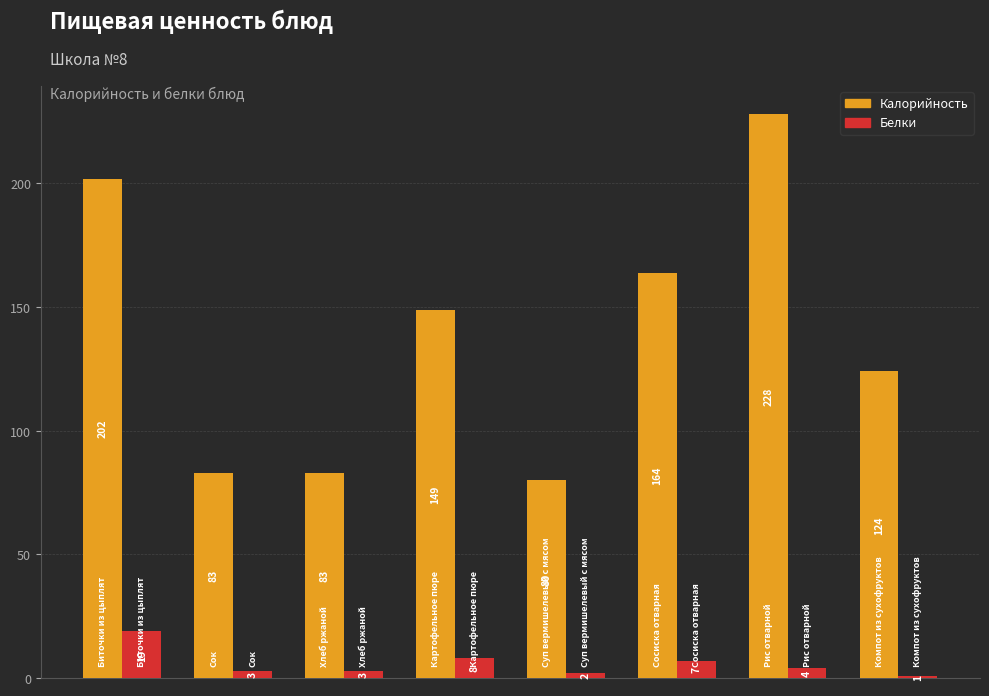

What are all the series names shown in the legend?

Калорийность, Белки